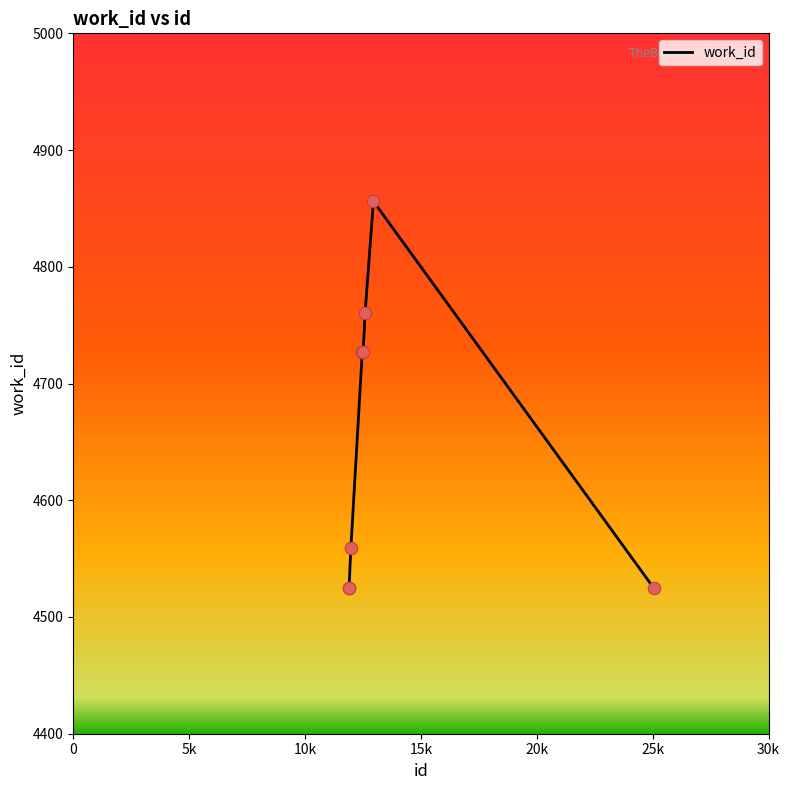

What is the minimum value shown in the chart?

4525